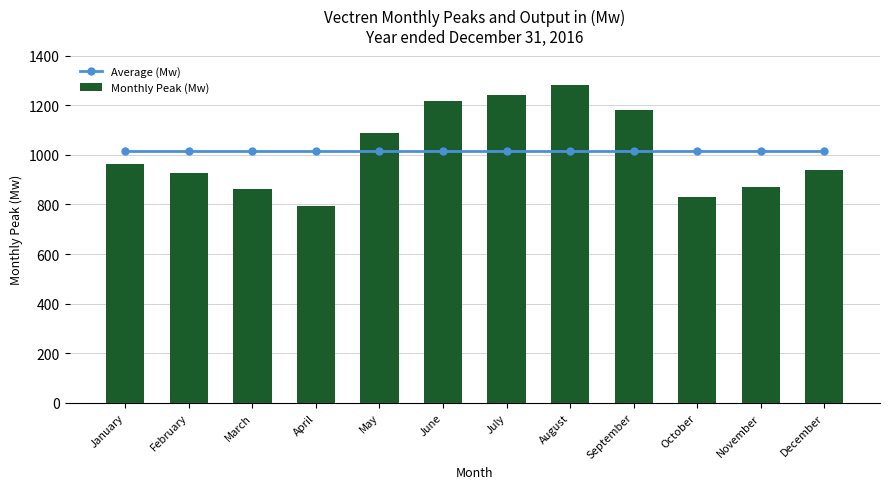

At which category is the sum across all series the highest?

August